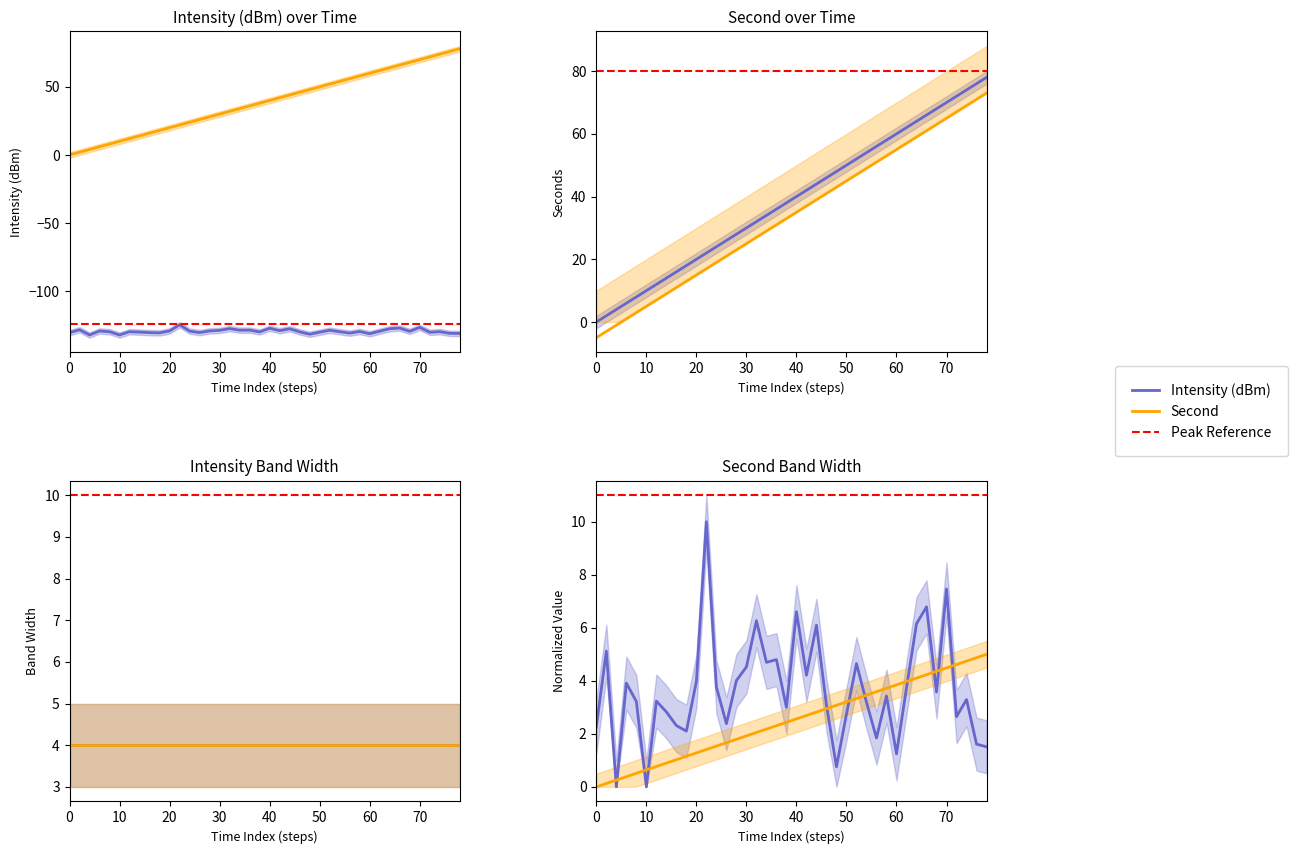

True or false: mean_intensity has a value of -183.0 at 38.

False